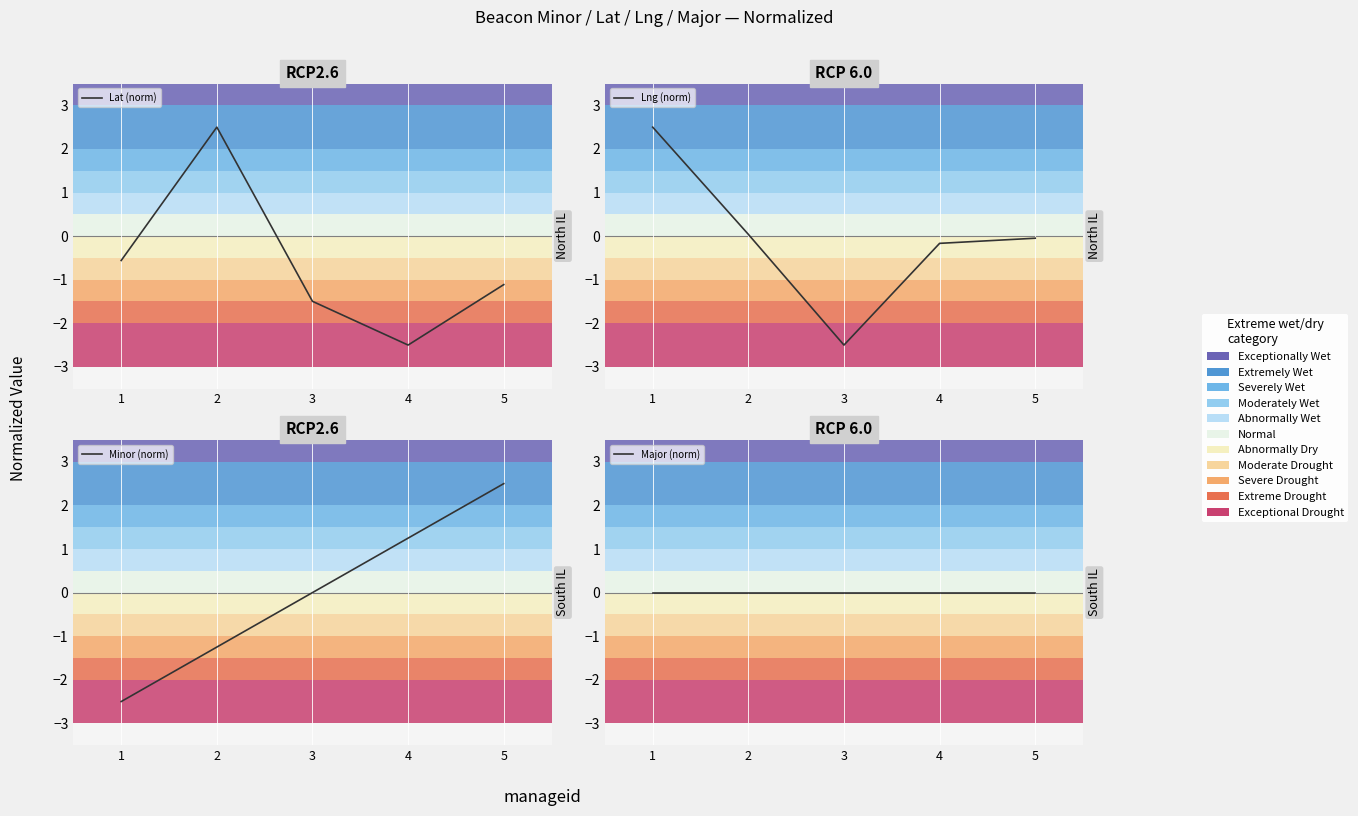

True or false: Lat (norm) has more than 2 interior local peaks.

False